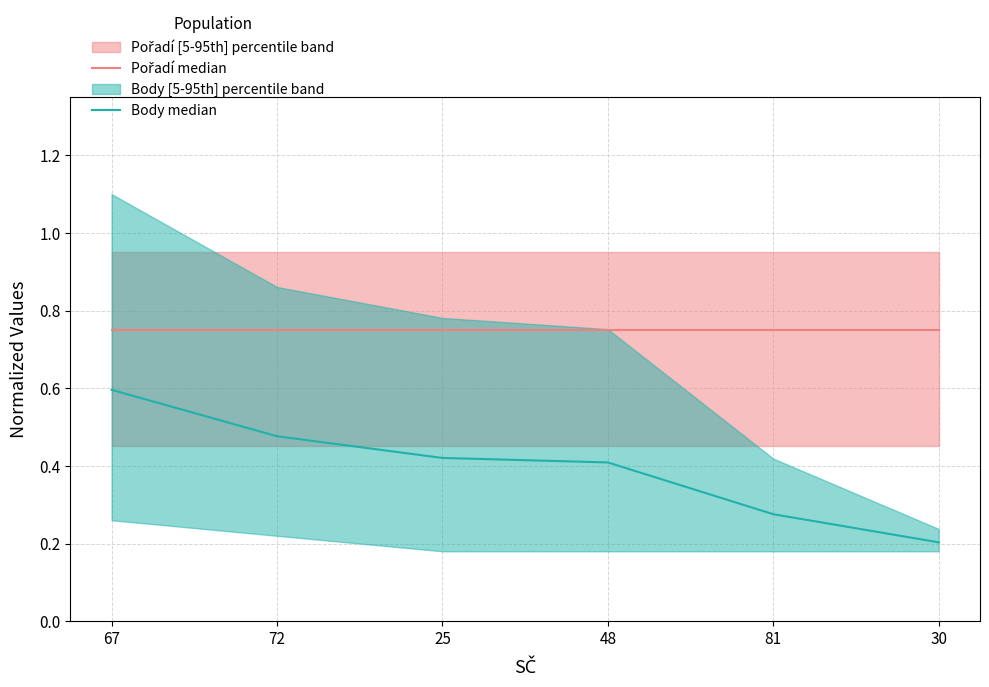

Between 81 and 30, which is larger?

81